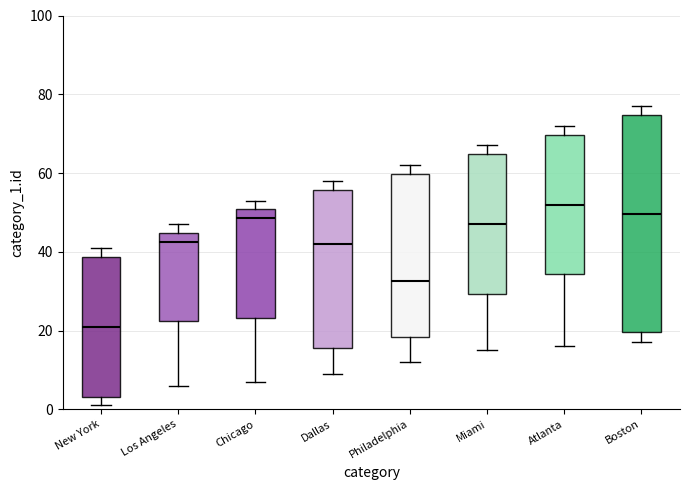

Which box is the tallest, from its lower edge to its upper edge?

Boston